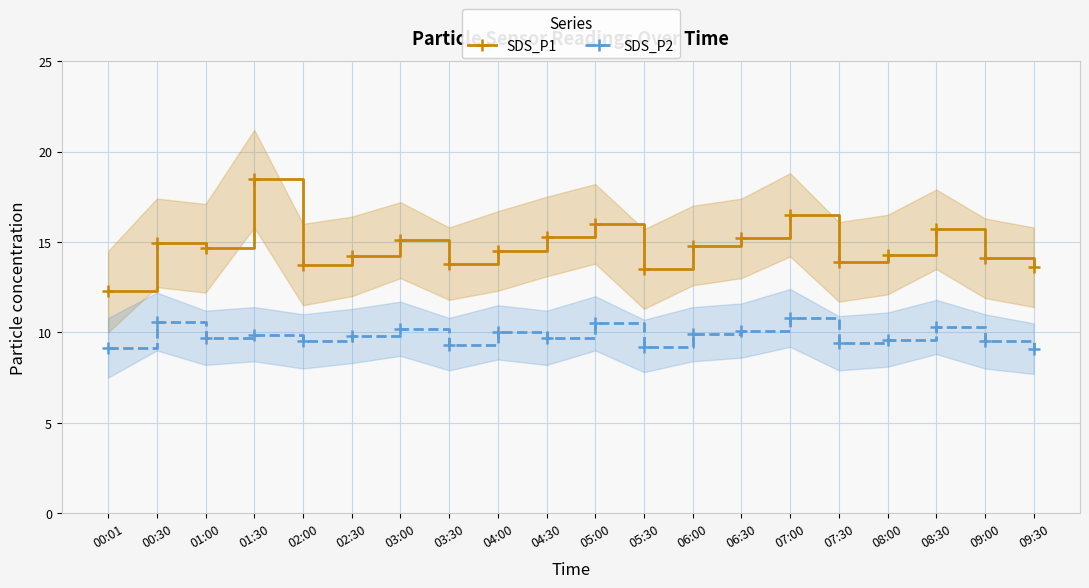

Does the chart have visible grid lines?

Yes